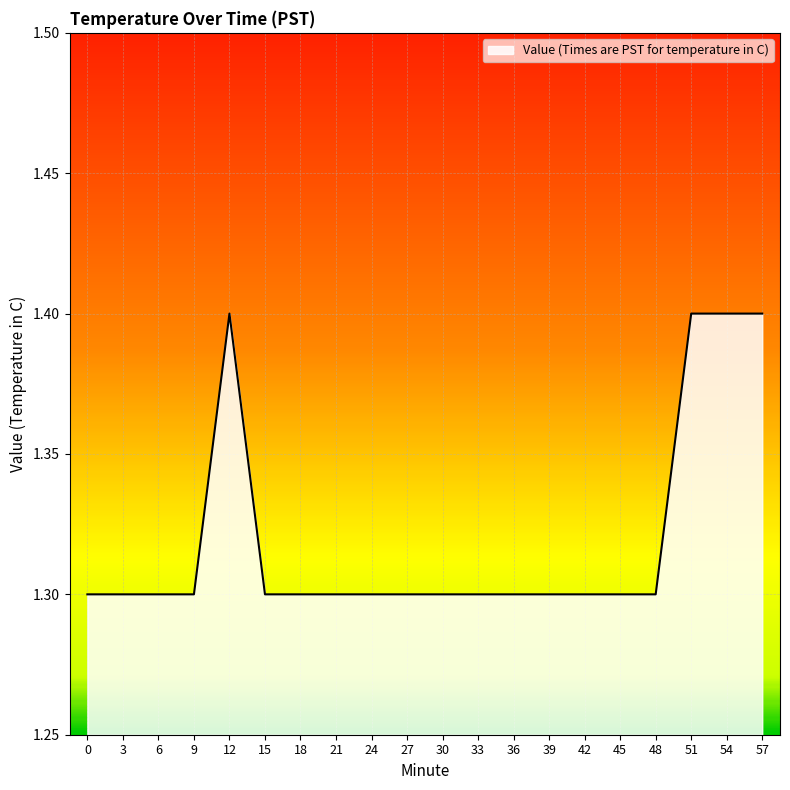

Approximately how many times larger is the value at 39 compared to 6?

1.0